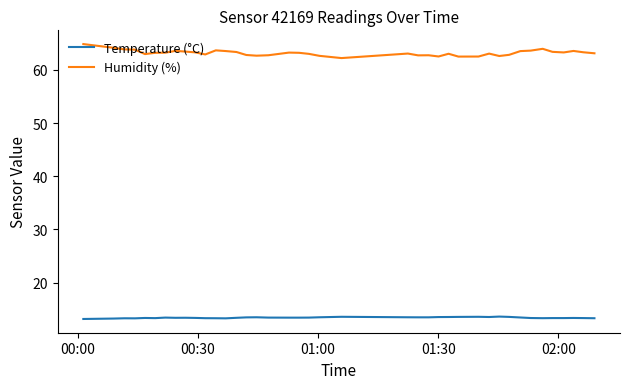

What is the difference between the maximum and minimum values in the Humidity (%) series?

2.6